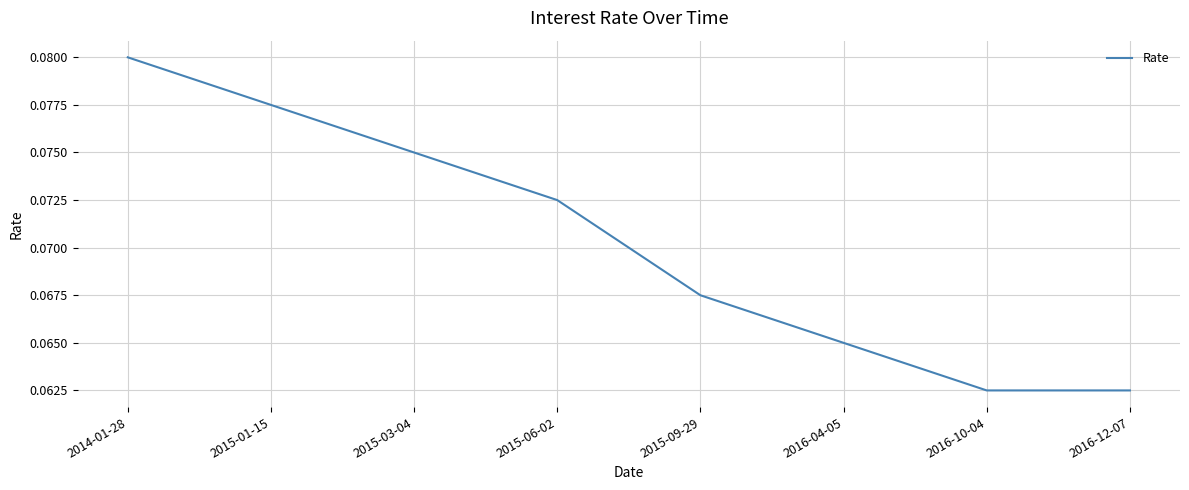

True or false: there are more than 0 points higher than both neighbors.

False